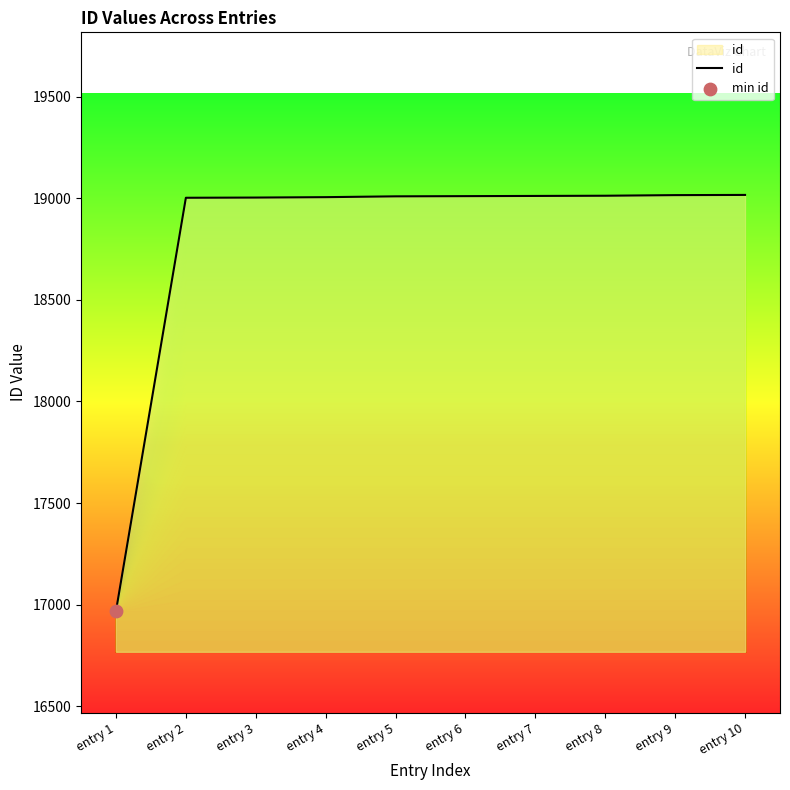

What is the change in value from entry 1 to entry 7?

+2043